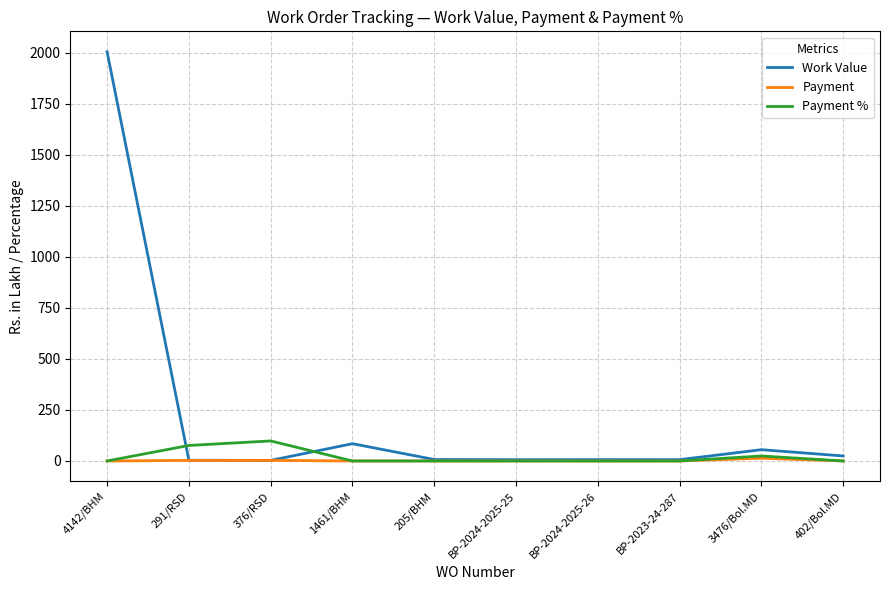

Where is the first local maximum for Work Value?

1461/BHM